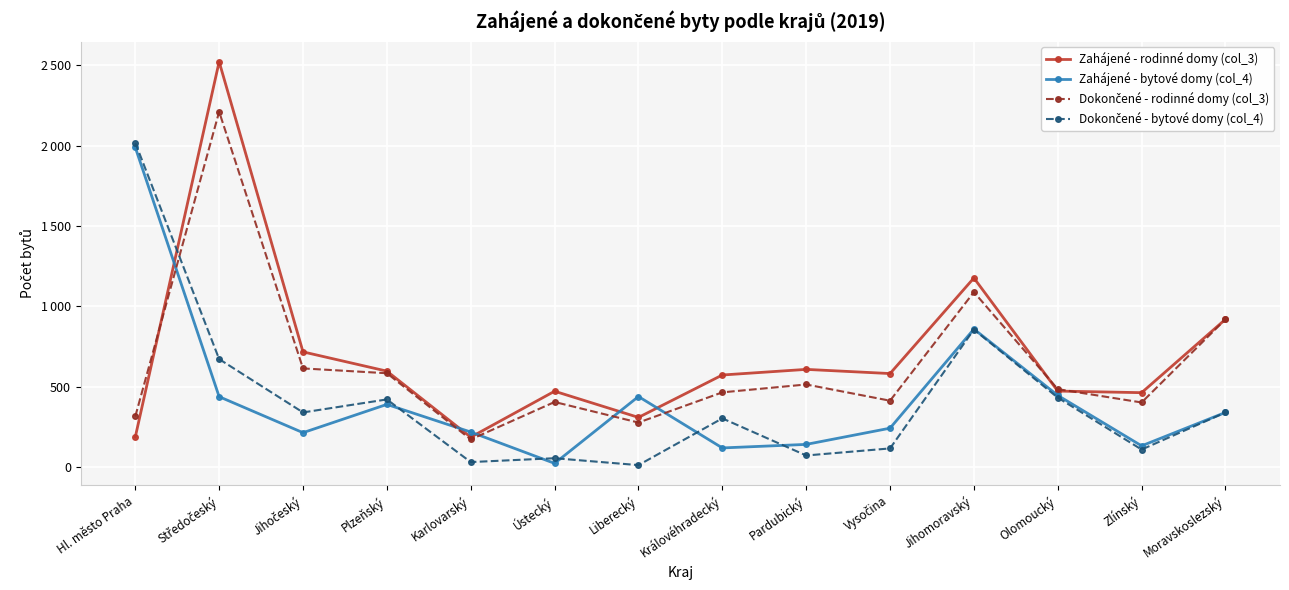

Between Hl. město Praha and Jihočeský, which is larger?

Jihočeský